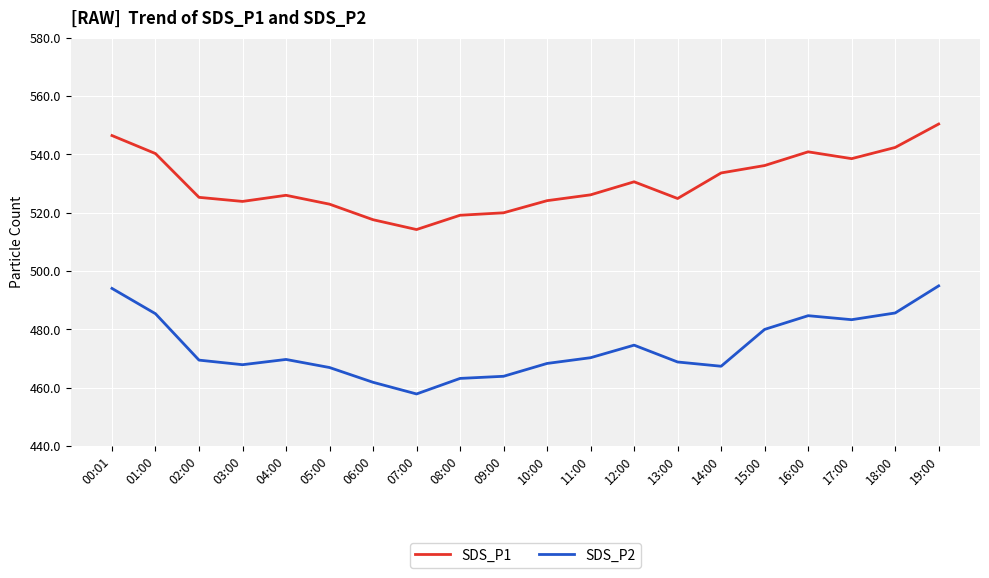

At which category does SDS_P1 reach its first local peak?

04:00